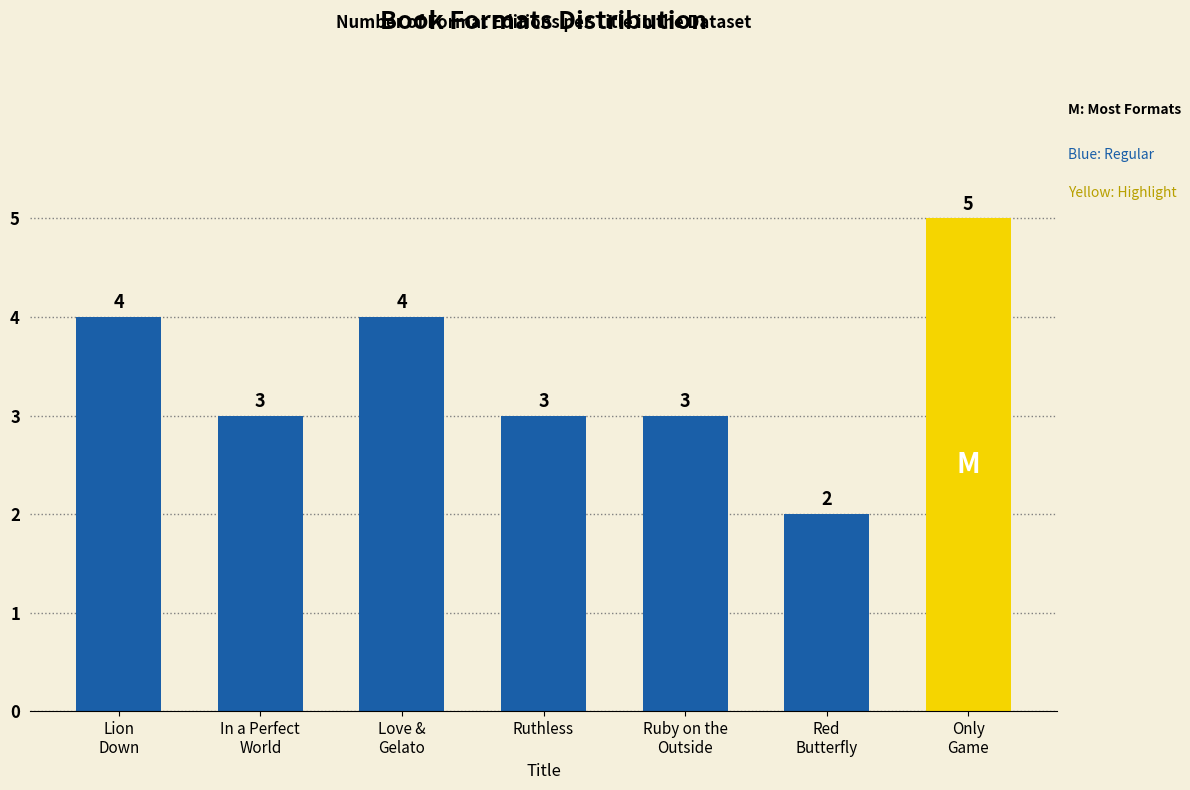

List the labels in order of value, smallest first.

Red Butterfly, In a Perfect World, Ruthless, Ruby on the Outside, Lion Down, Love & Gelato, Only Game